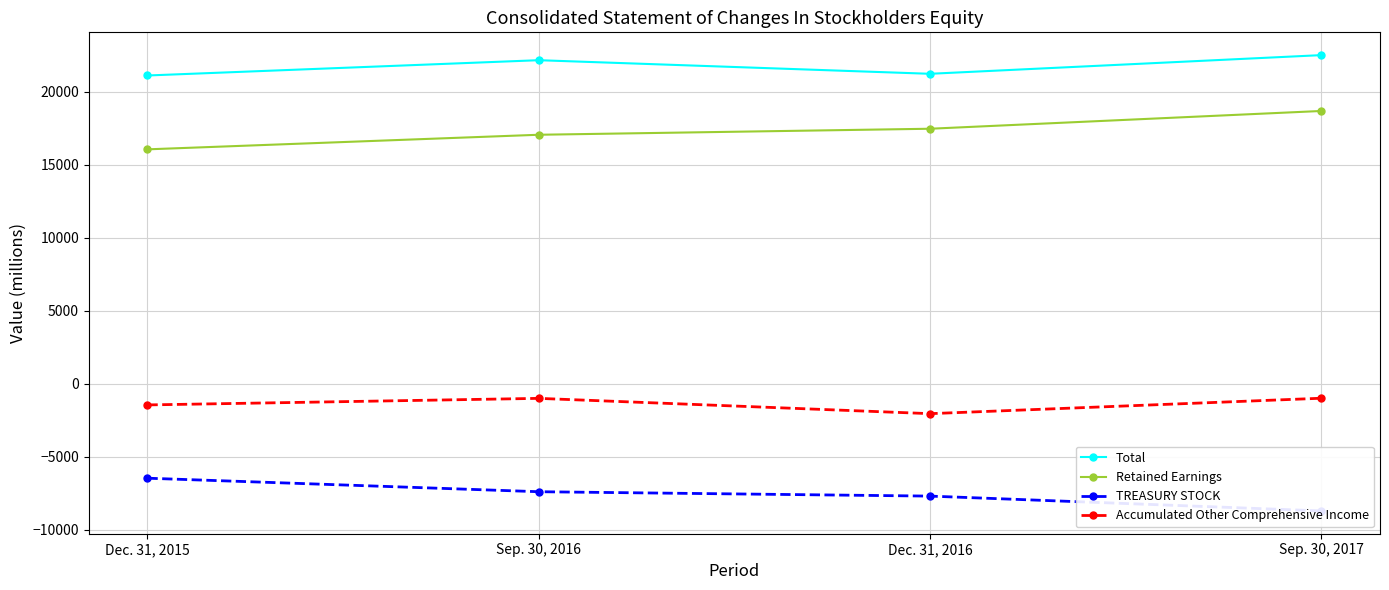

At which category is the sum across all series the highest?

Sep. 30, 2017